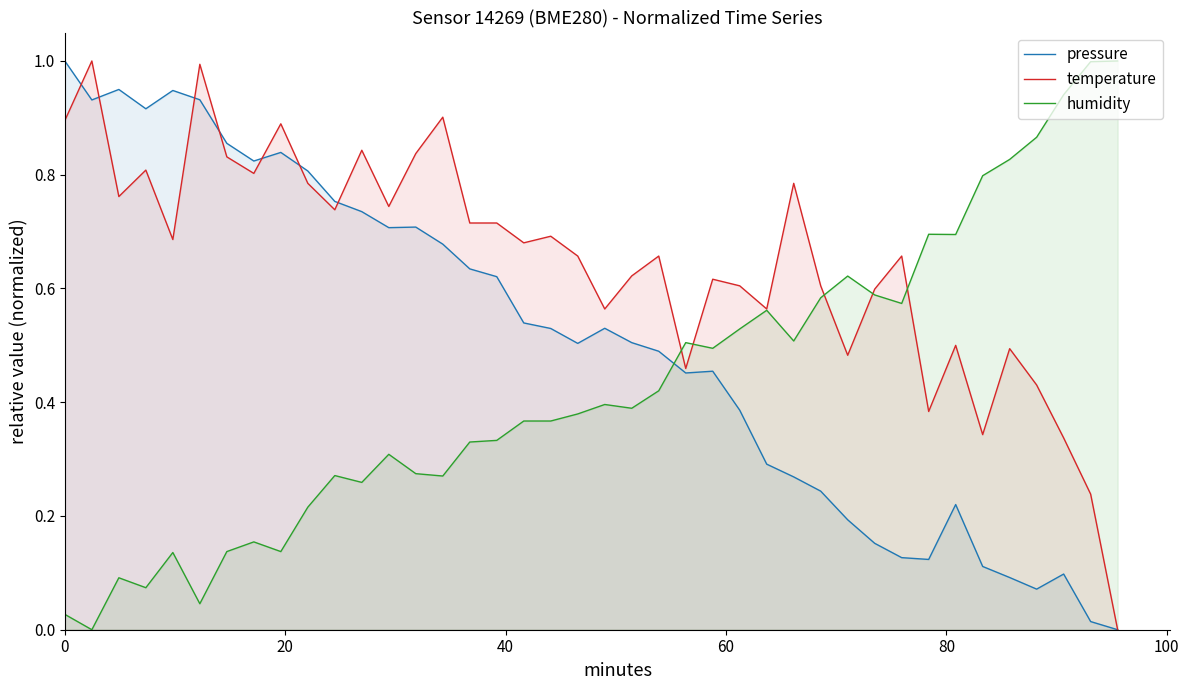

How many intersections are there between humidity and pressure?

1